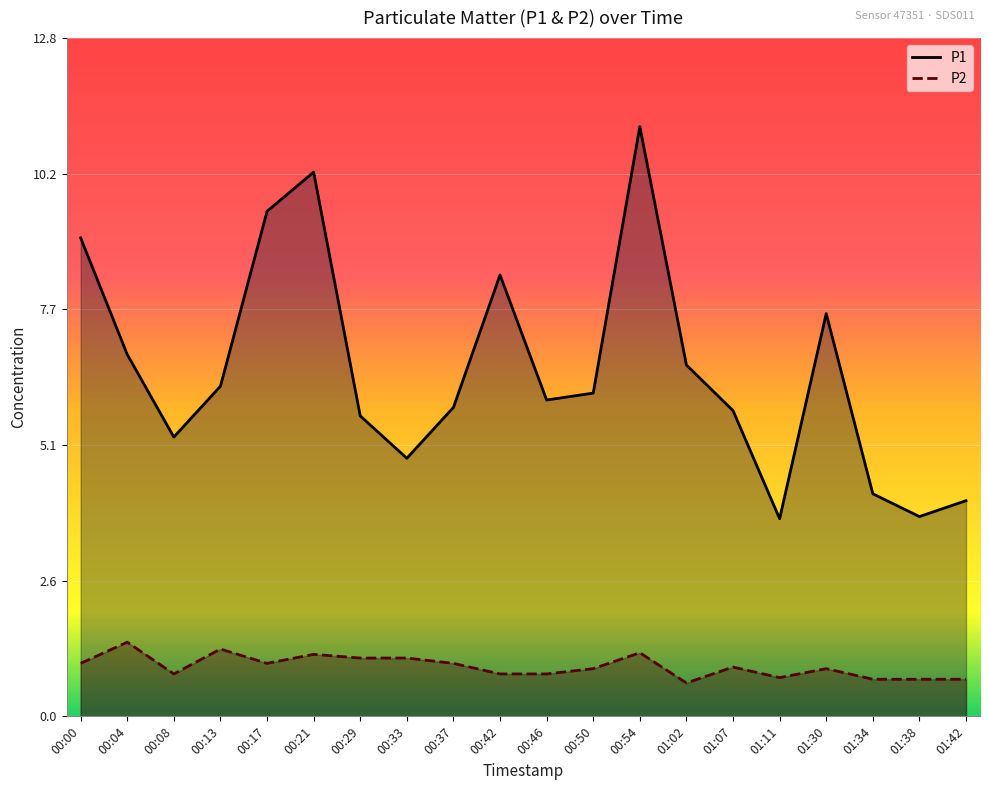

What is the smallest value displayed?

0.6